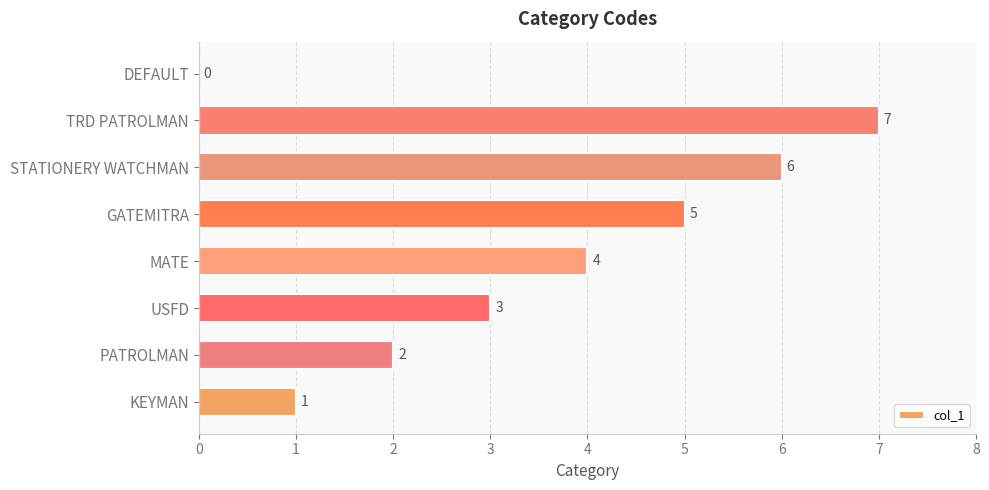

What is the change in value from USFD to MATE?

+1